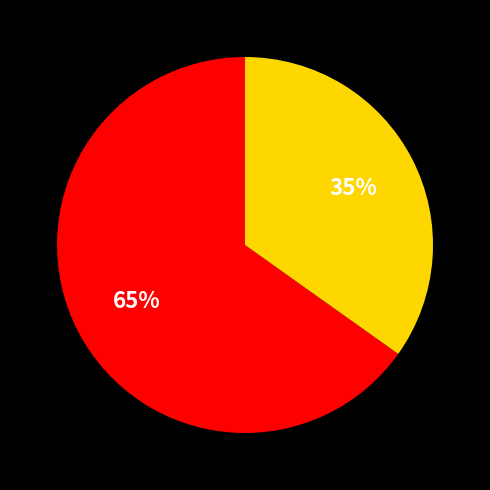

Does any single category account for the majority?

Yes